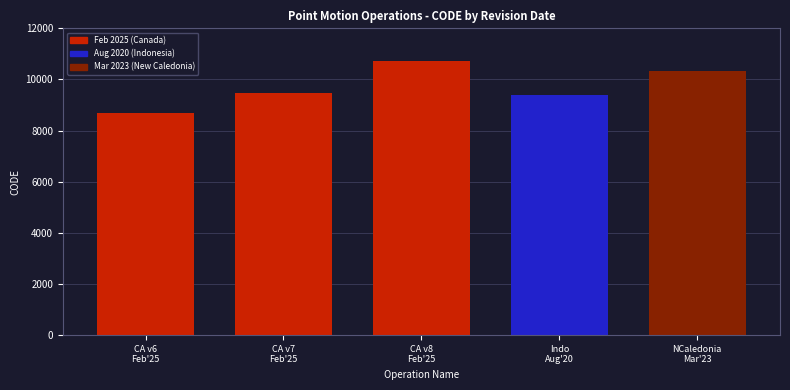

List the labels in order of value, largest first.

CA v8
Feb'25, NCaledonia
Mar'23, CA v7
Feb'25, Indo
Aug'20, CA v6
Feb'25